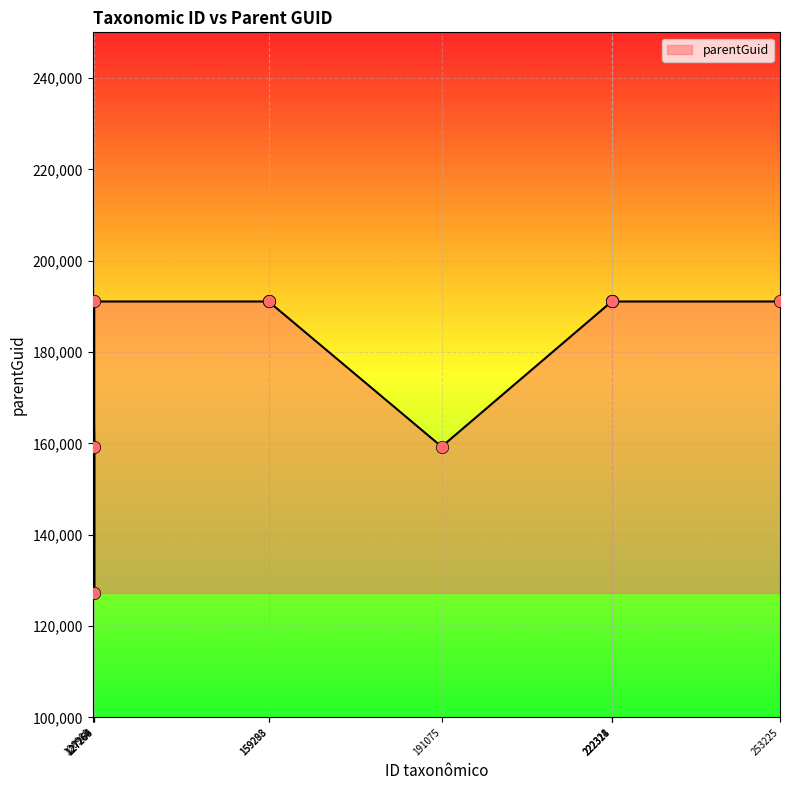

What is the ratio of the value at 222324 to the value at 126980?

1.0